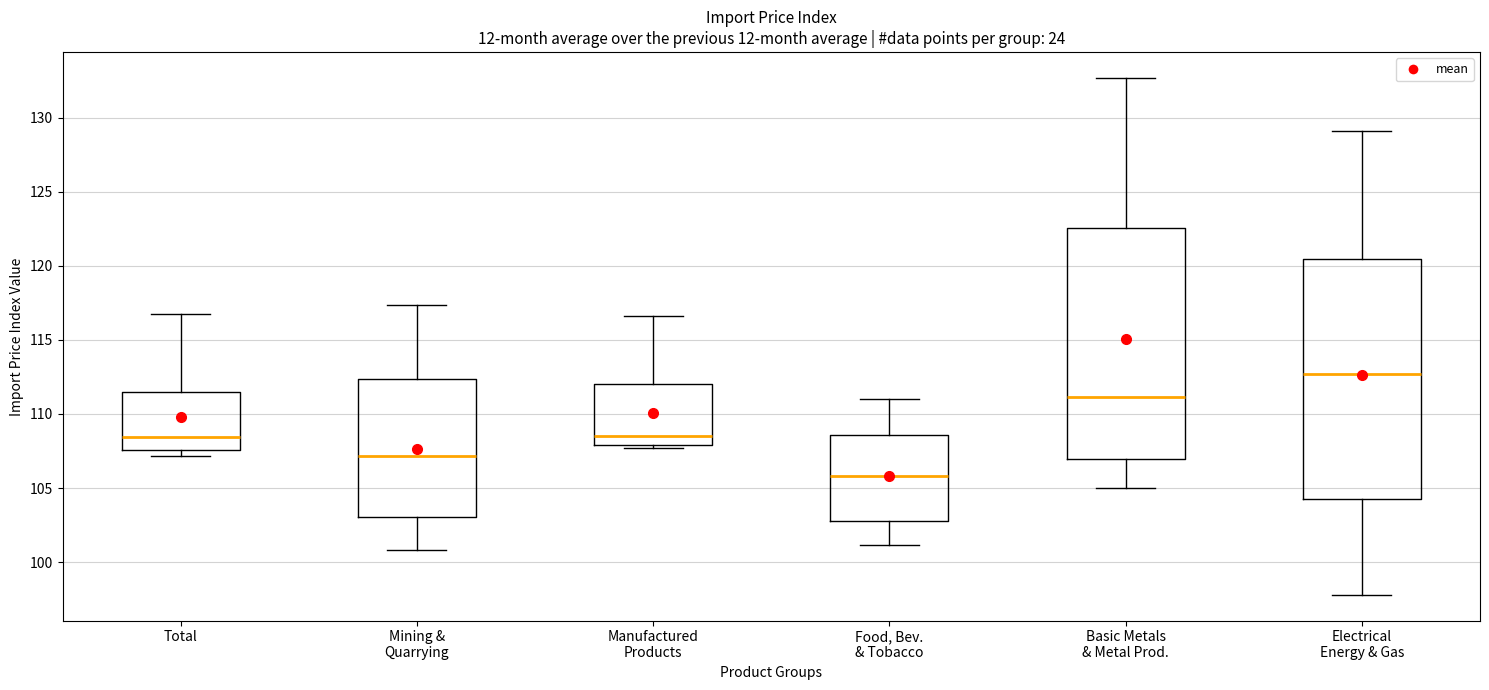

Where is the upper edge of the box for Electrical Energy & Gas on the y-axis? The values are not printed on the chart, so give them approximately, as read against the axis.

120.5